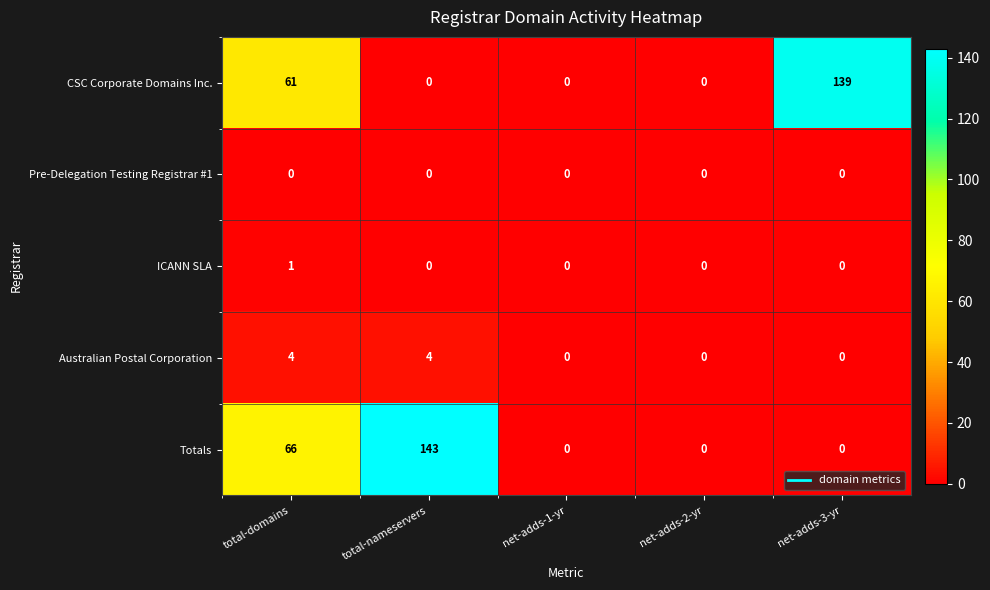

True or false: Australian Postal Corporation has a value of 0 at net-adds-3-yr.

True